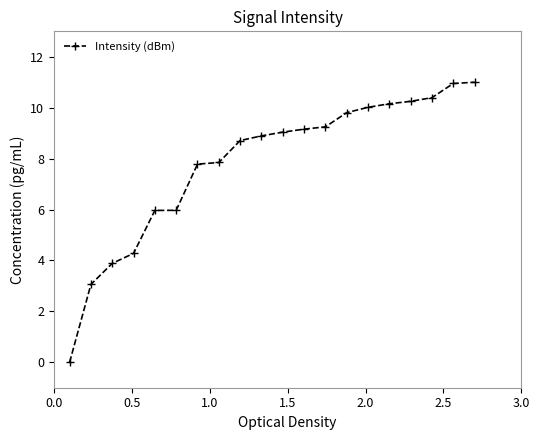

What is the average value?

7.8